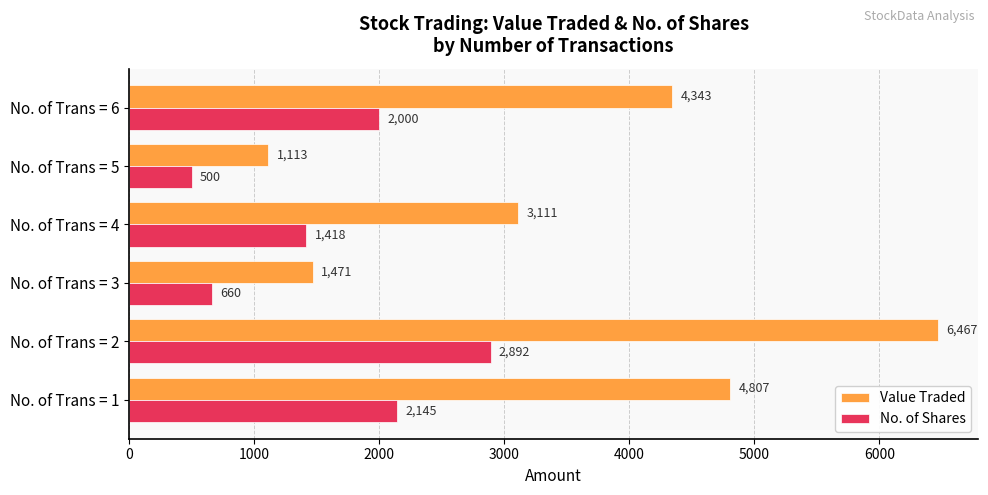

What are all the series names shown in the legend?

Value Traded, No. of Shares